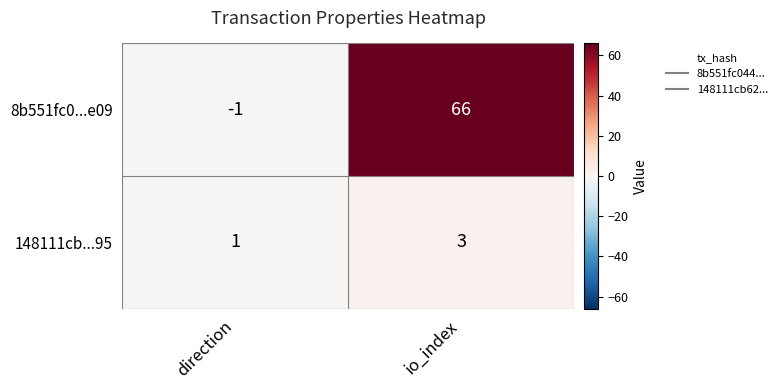

What is the sum of all 8b551fc0...e09 values?

65